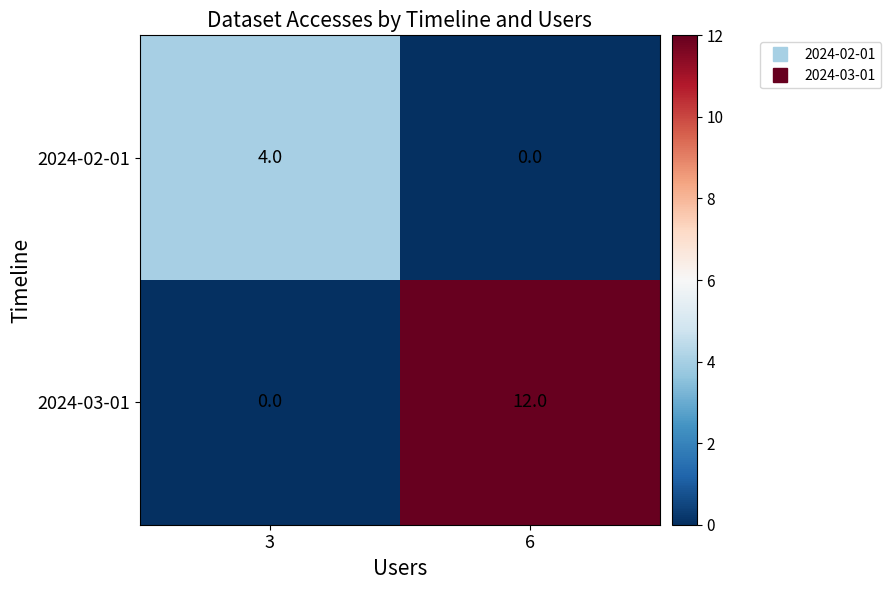

At 6, list the series in order from smallest to largest.

2024-02-01, 2024-03-01